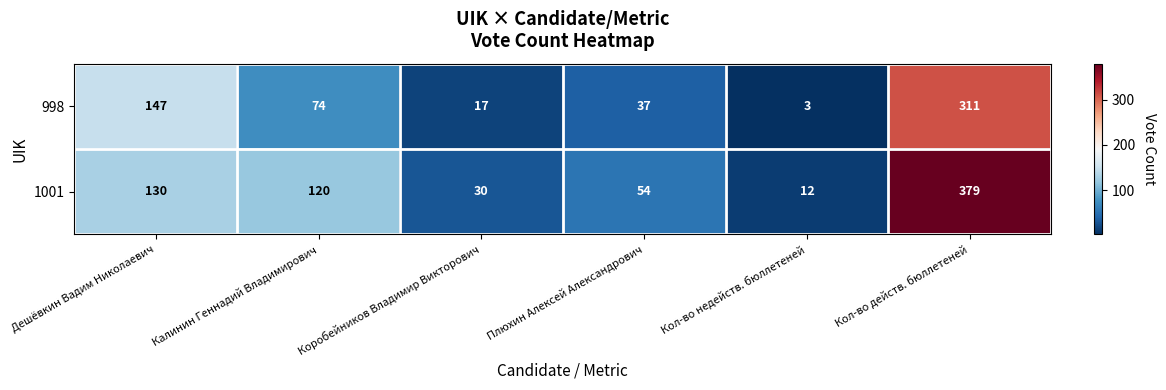

Rank the series by their maximum value, from lowest to highest.

998, 1001